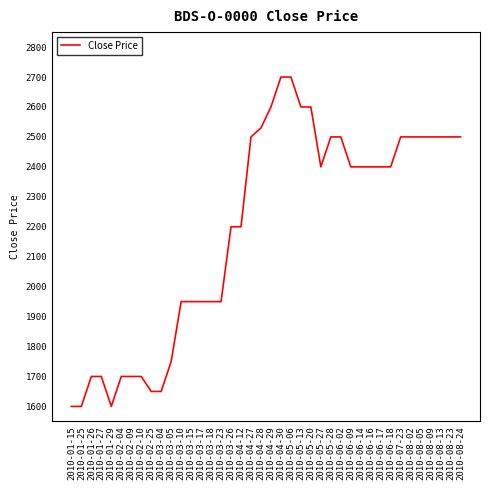

The value at 2010-06-09 is 2400. True or false?

True